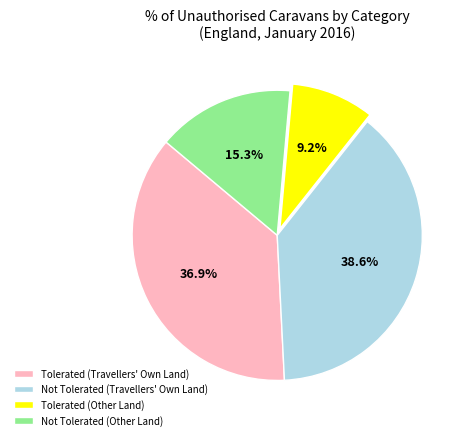

Do Not Tolerated (Other Land) and Tolerated (Other Land) together represent more than half of the pie?

No